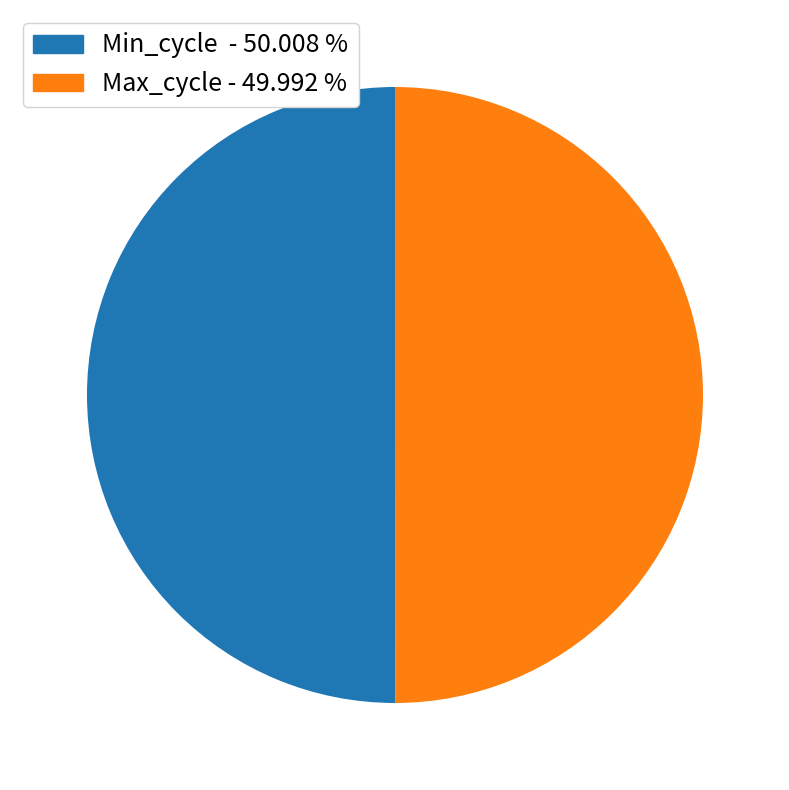

Do Min_cycle - 50.008 % and Max_cycle - 49.992 % together represent more than half of the pie?

Yes